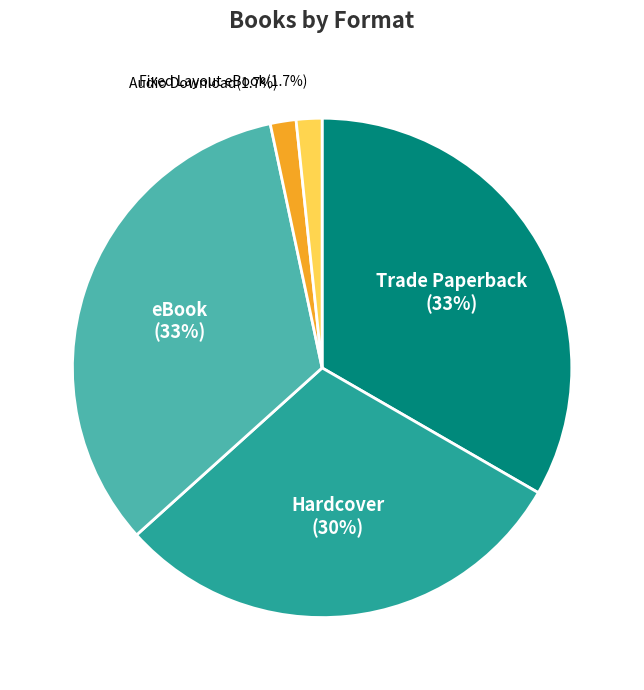

What percentage do eBook and Fixed Layout eBook together represent?

35.0%